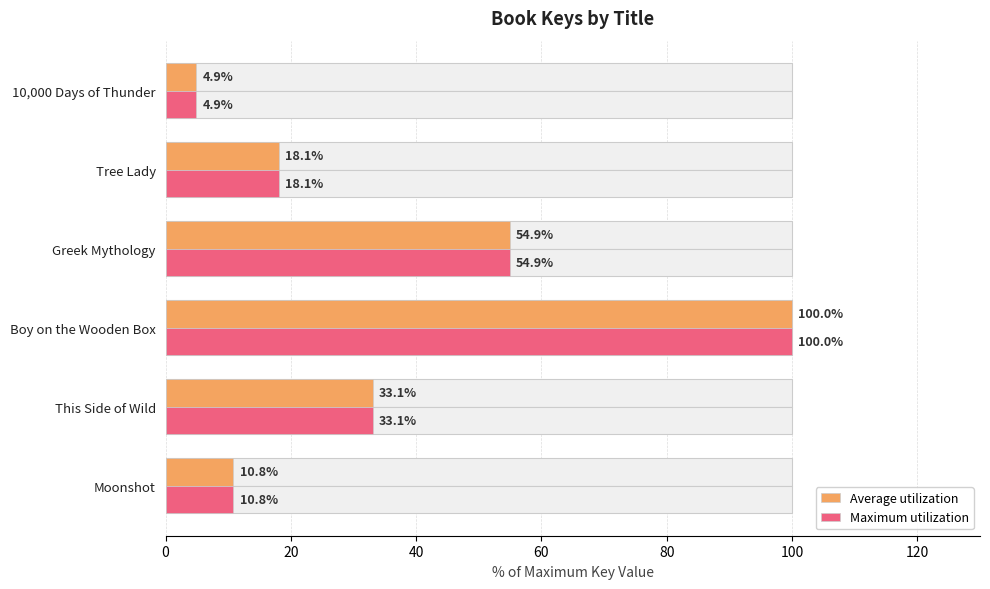

Is the value of Maximum utilization at Greek Mythology greater than the value of Average utilization at Boy on the Wooden Box?

No